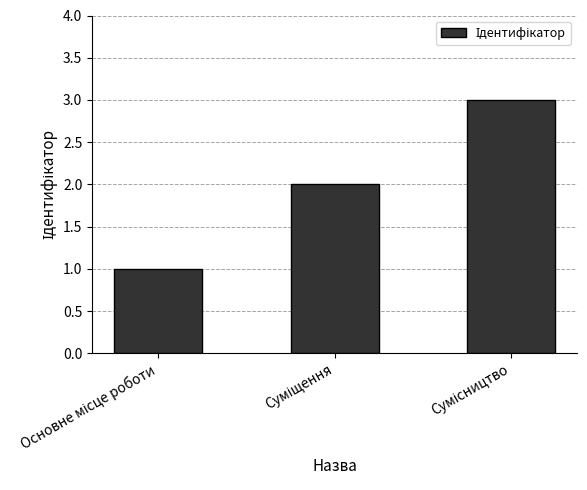

How many values are below 2?

1